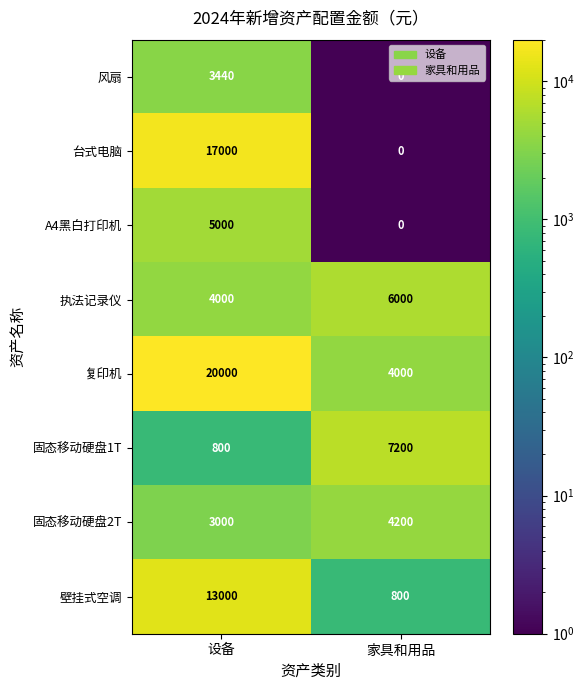

At how many categories does at least one series exceed 14279?

1